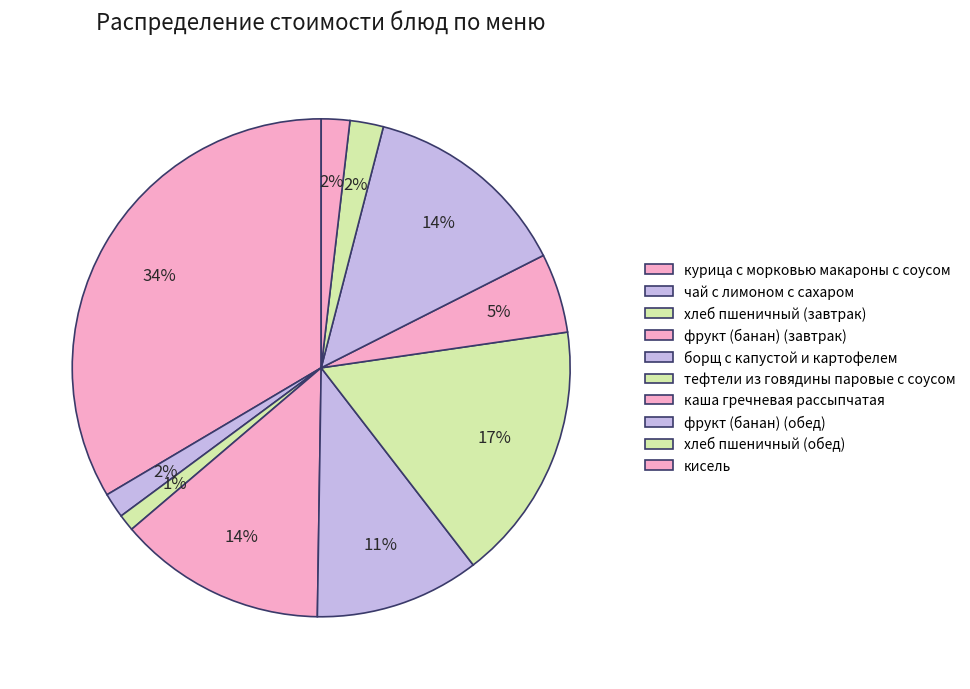

Rank the categories by value from lowest to highest.

хлеб пшеничный (завтрак), чай с лимоном с сахаром, кисель, хлеб пшеничный (обед), каша гречневая рассыпчатая, борщ с капустой и картофелем, фрукт (банан) (завтрак), фрукт (банан) (обед), тефтели из говядины паровые с соусом, курица с морковью макароны с соусом